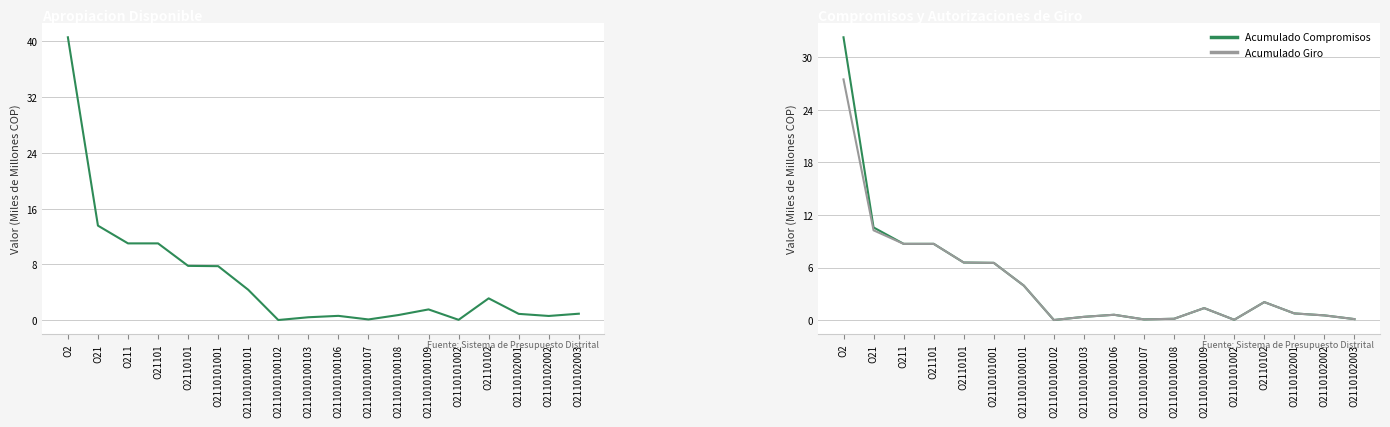

Which has a higher value, O211010100101 or O2110101001?

O2110101001